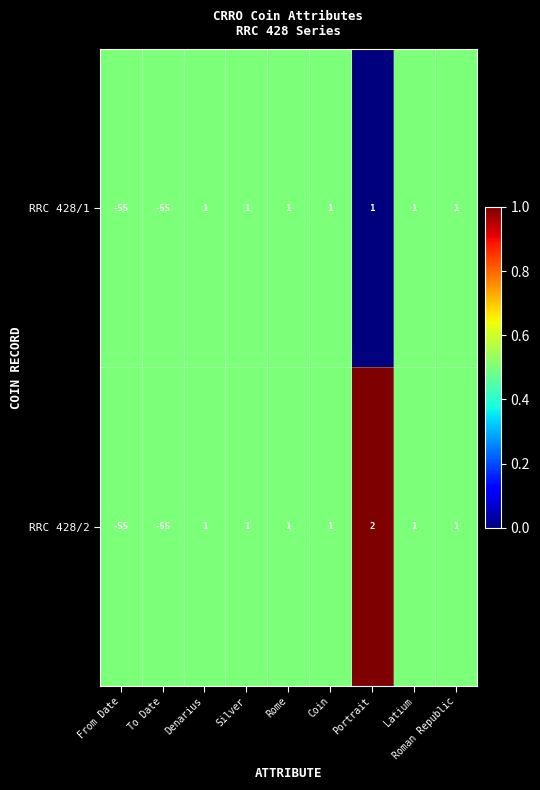

Which series has the largest total across all categories?

RRC 428/2